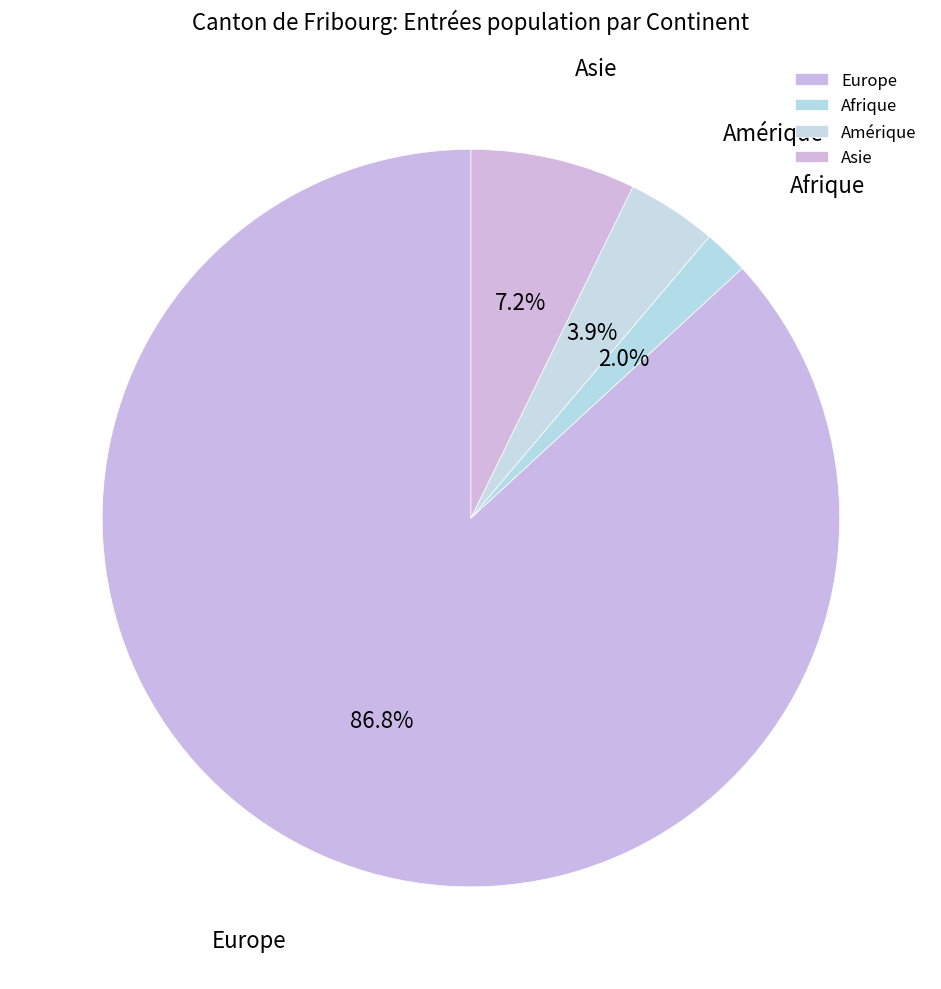

How many segments does this pie chart have?

4